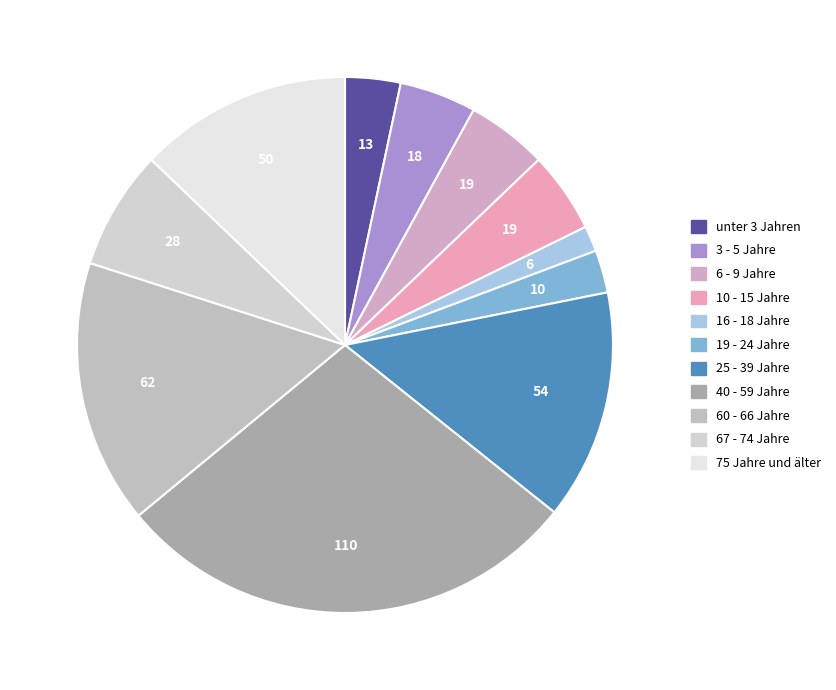

To the nearest percent, what is the average slice percentage?

9%